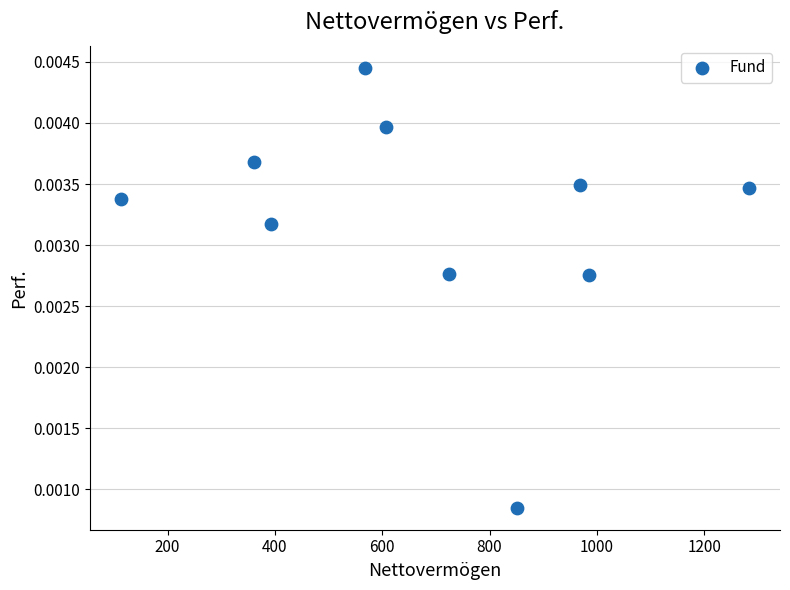

What is the range of X values (max minus min)?

1168.9